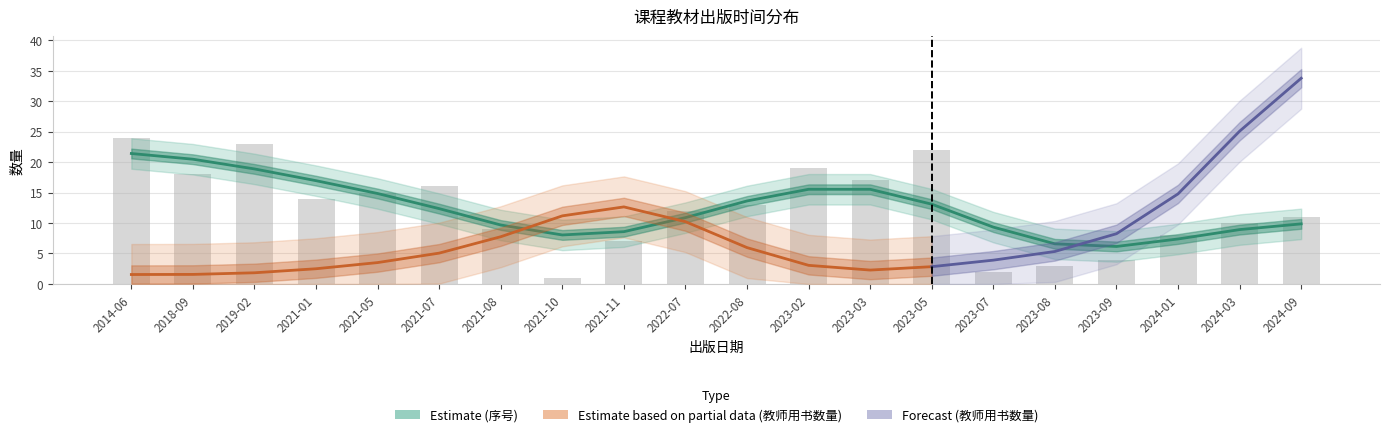

List the labels in order of value, smallest first.

2021-10, 2023-07, 2023-08, 2023-09, 2021-11, 2024-01, 2021-08, 2024-03, 2024-09, 2022-07, 2022-08, 2021-01, 2021-05, 2021-07, 2023-03, 2018-09, 2023-02, 2023-05, 2019-02, 2014-06